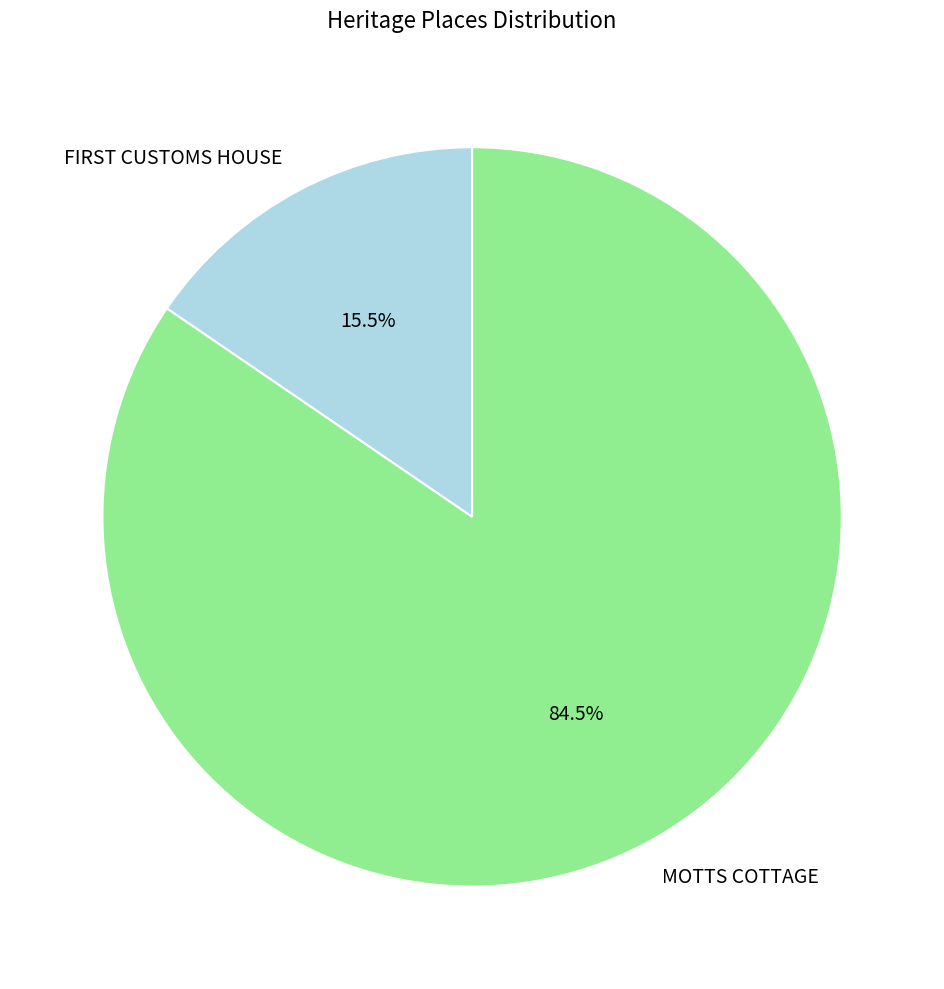

What is the majority slice?

MOTTS COTTAGE